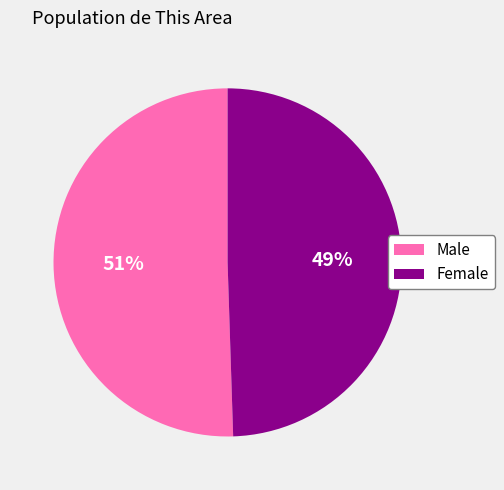

Count the number of slices in the pie.

2